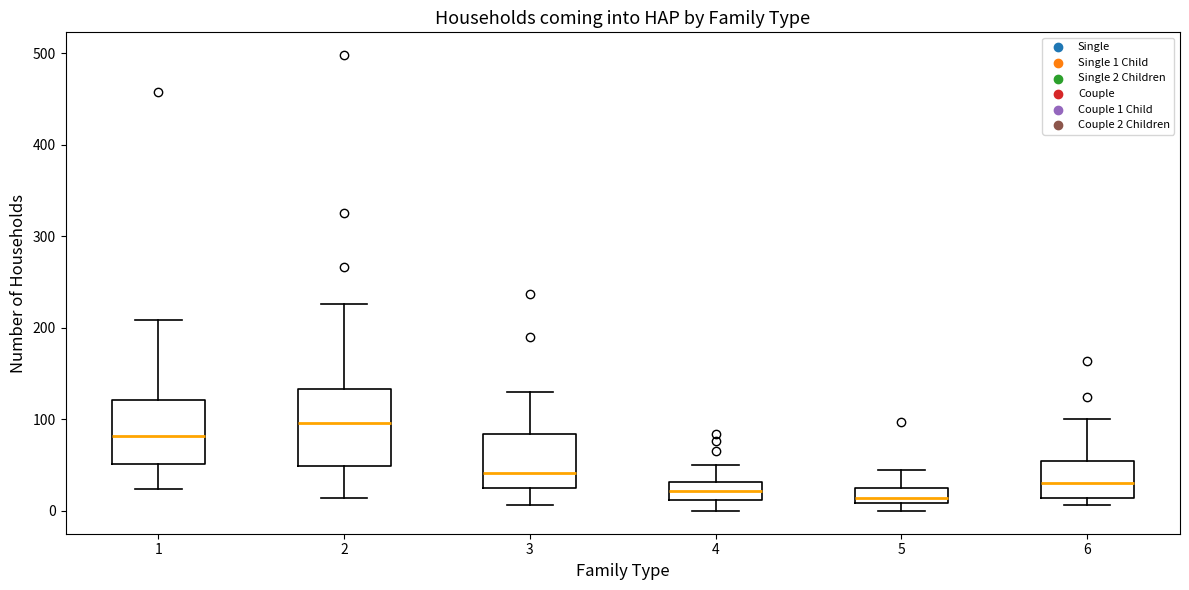

Which box is the tallest, from its lower edge to its upper edge?

2